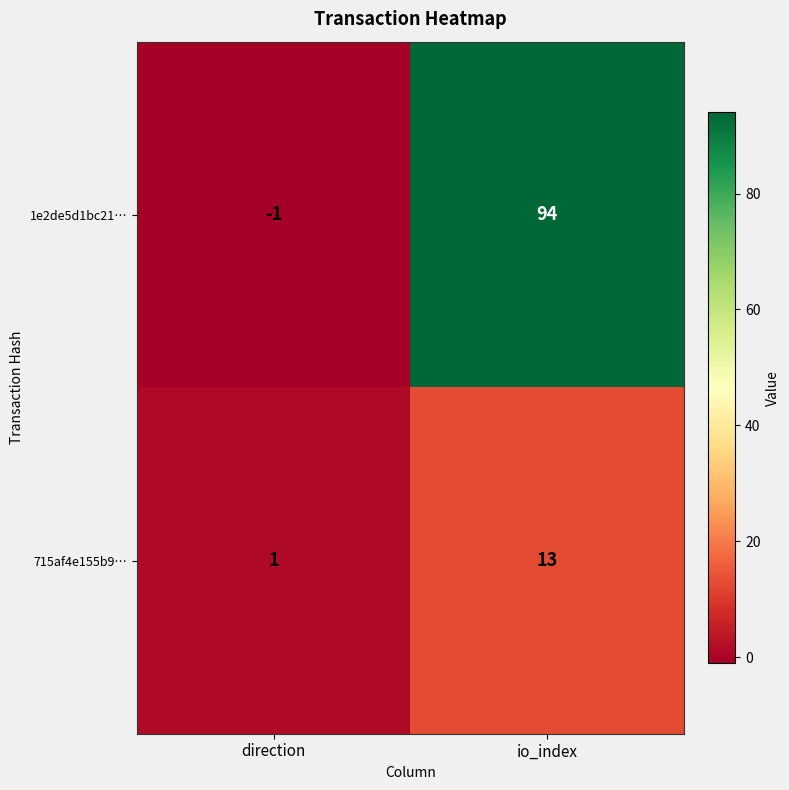

At direction, list the series in order from largest to smallest.

715af4e155b9…, 1e2de5d1bc21…